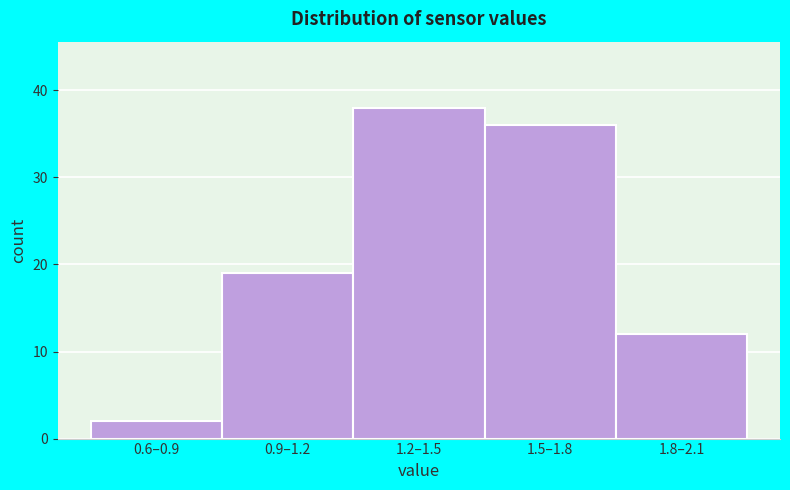

Reading left to right, what are all the values shown in this chart?

2	19	38	36	12